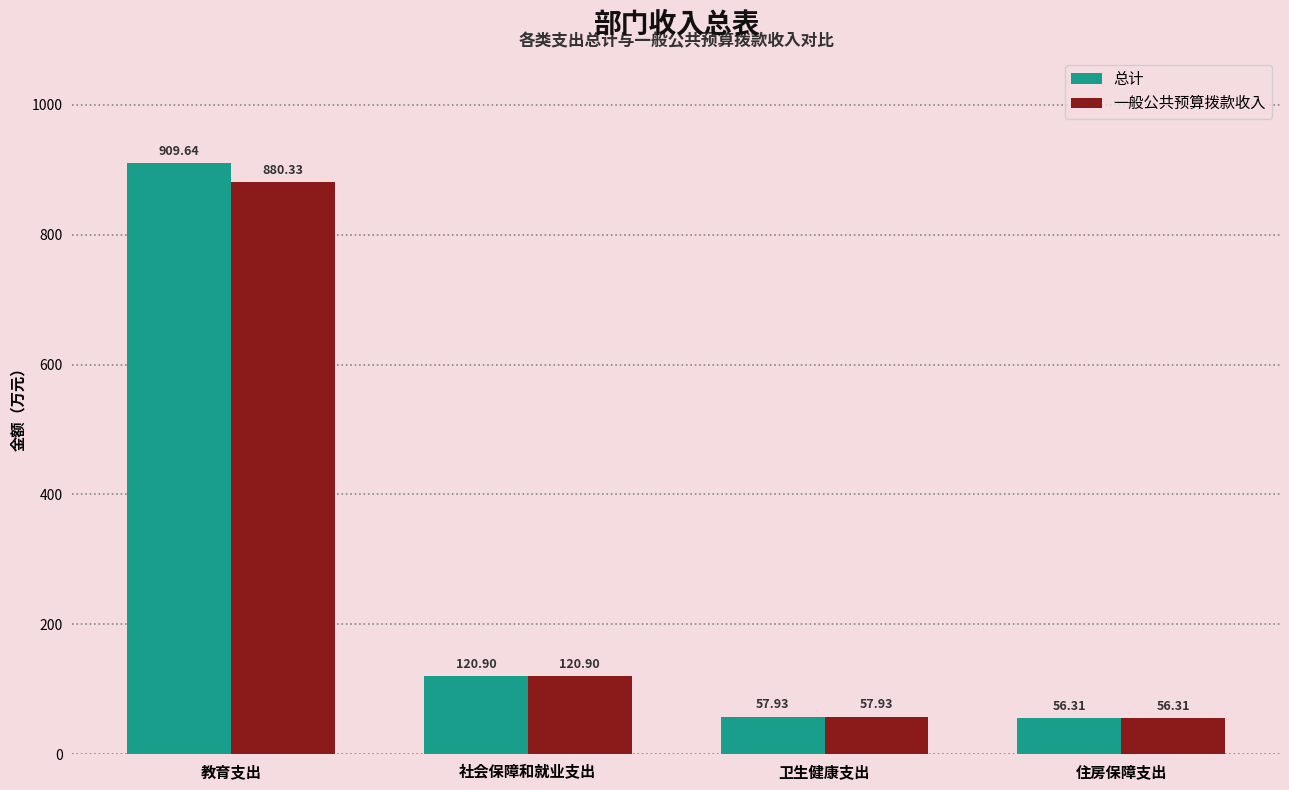

Rank the series by their average value, from lowest to highest.

一般公共预算拨款收入, 总计